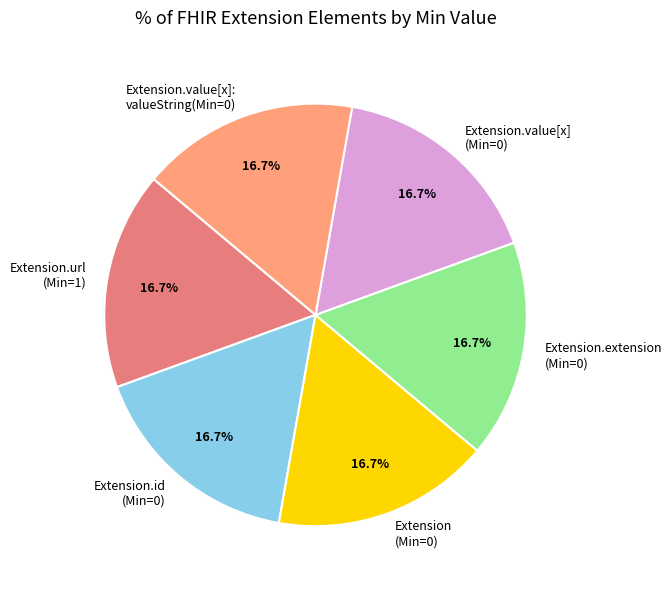

How many segments does this pie chart have?

6